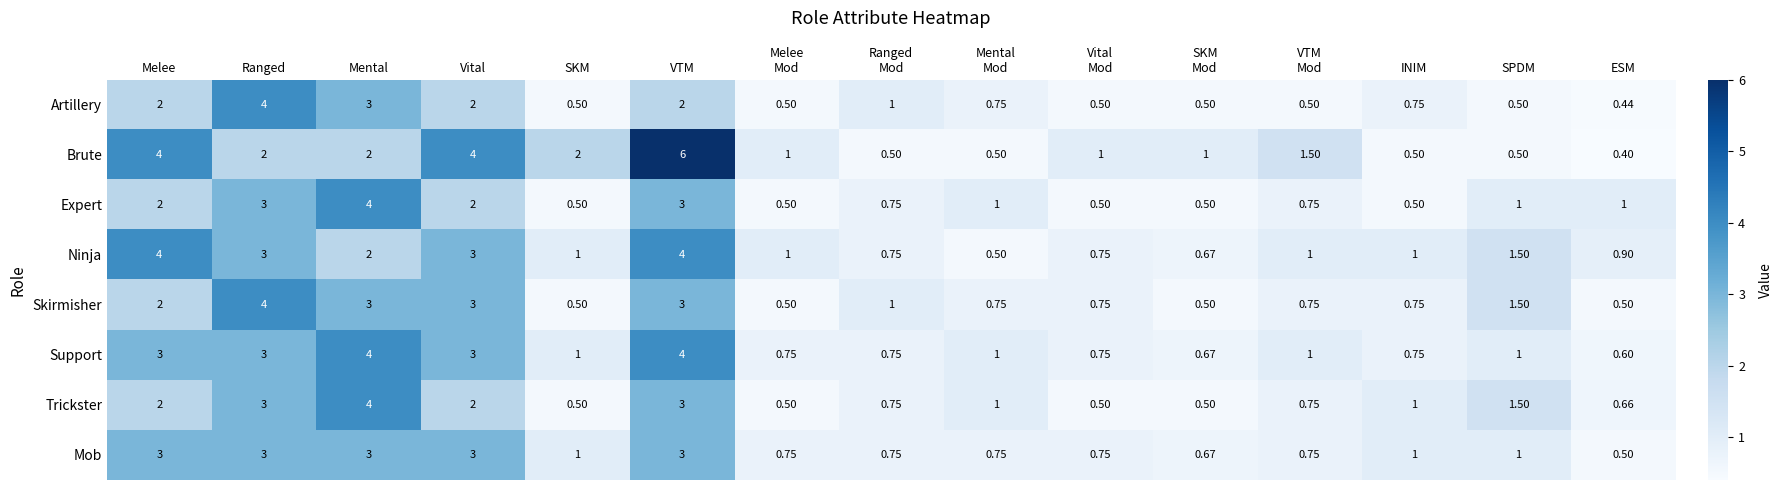

Which series has the widest spread of values?

Brute